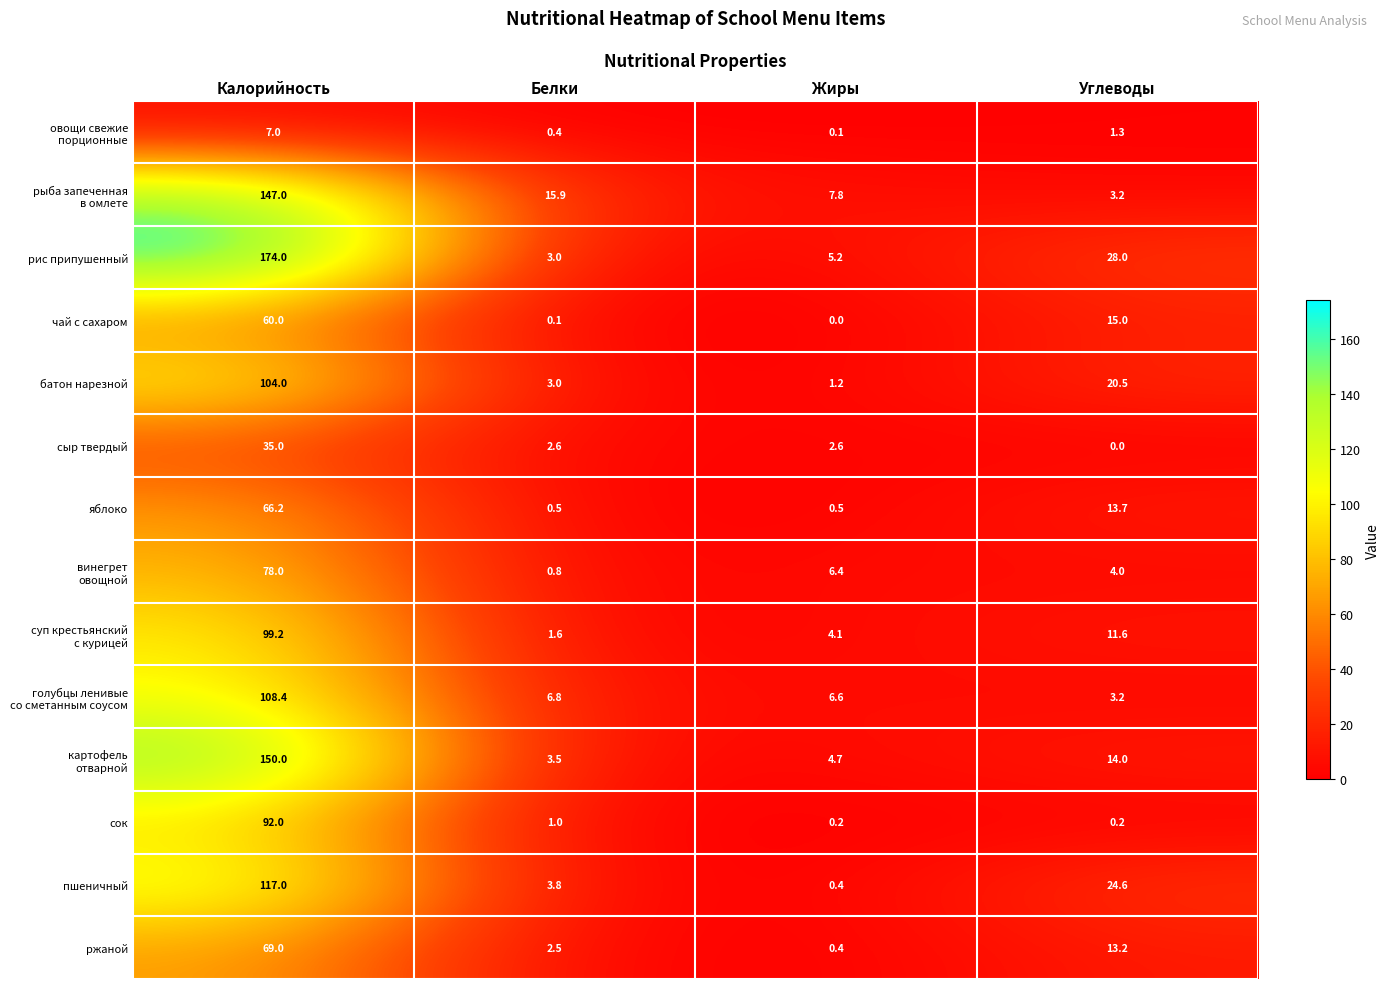

At which category is the sum across all series the highest?

Калорийность